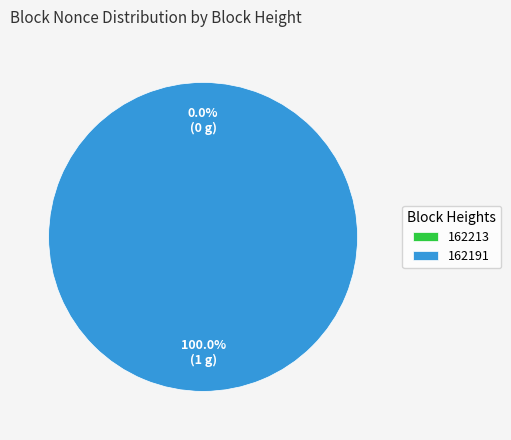

Is the sum of 162213 and 162191 greater than half?

Yes